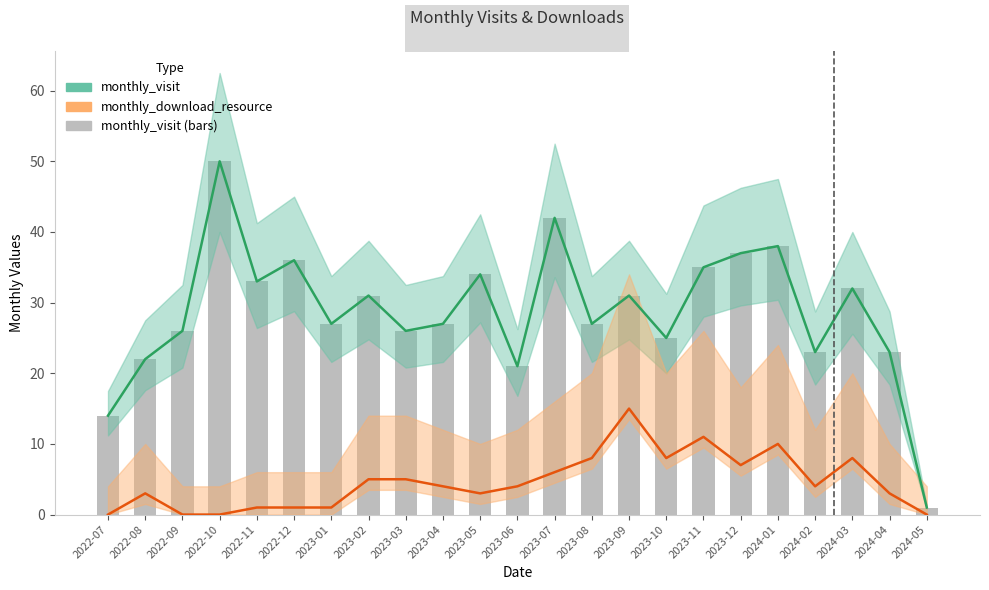

What is the maximum value shown in the chart?

50